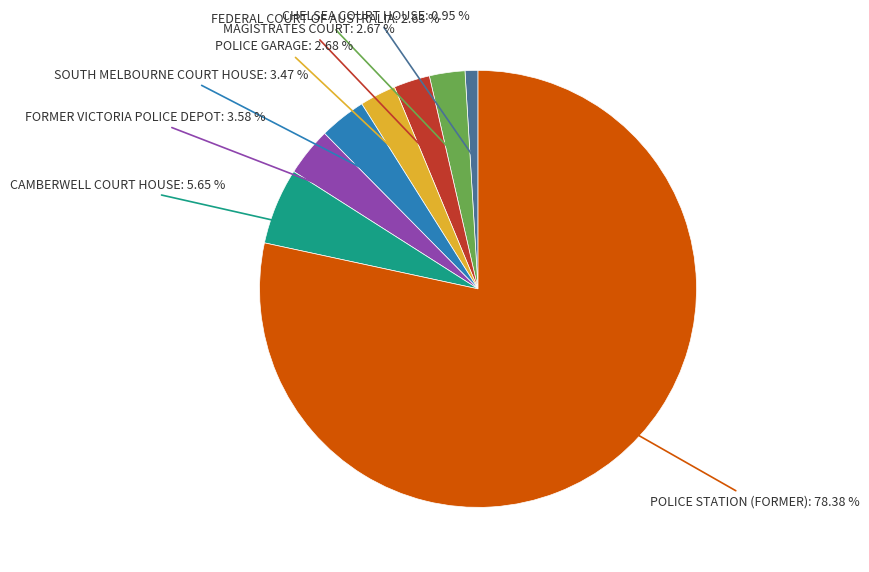

How many segments does this pie chart have?

8